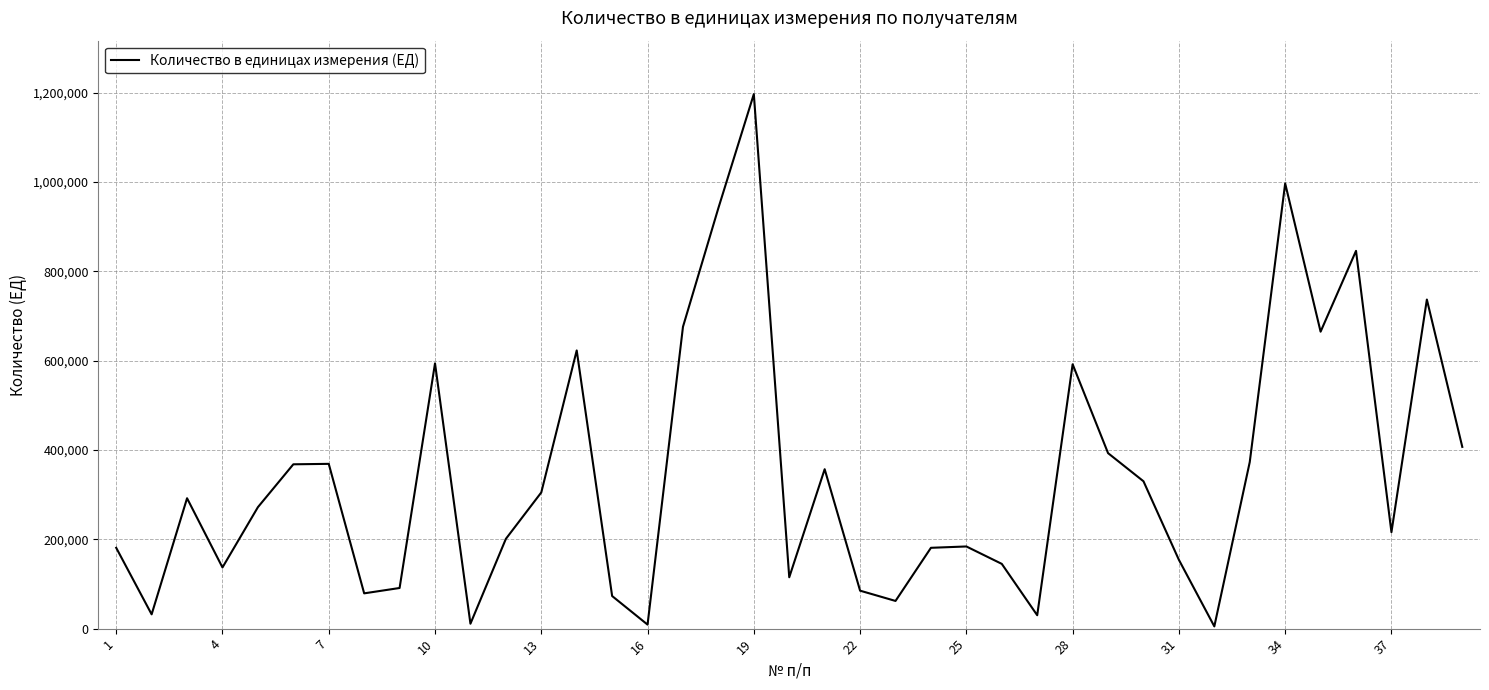

What is the maximum value shown in the chart?

1197000